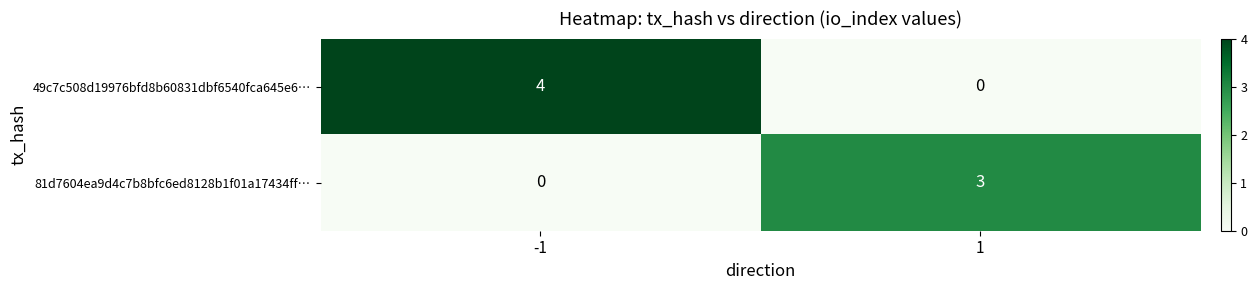

Reading left to right, transcribe all the data shown in this chart.

49c7c508d19976bfd8b60831dbf6540fca645e6…: -1=4	1=0
81d7604ea9d4c7b8bfc6ed8128b1f01a17434ff…: -1=0	1=3